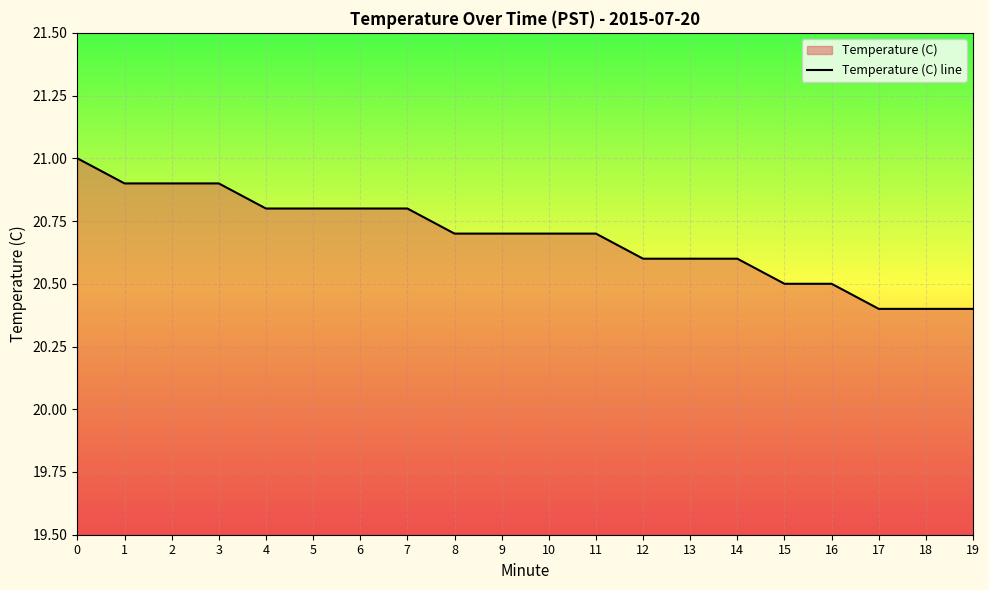

How many values are between 20 and 21?

20